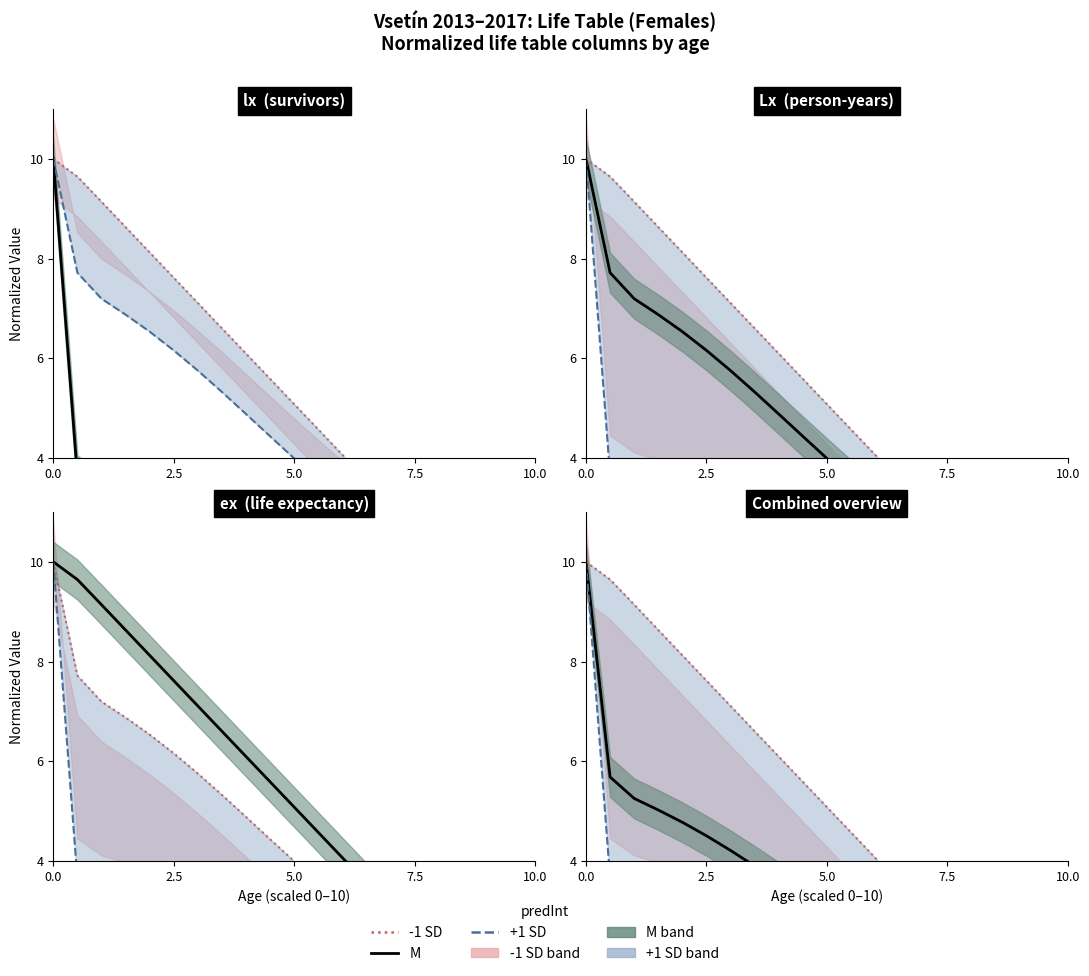

The +1 SD (line) series shows 2.8 at 2.5. True or false?

True